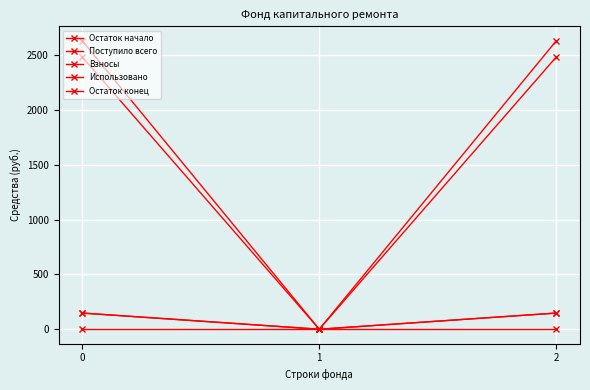

Reading left to right, what are all the values shown in this chart?

Остаток начало: 2485.1	0.0	2485.1
Поступило всего: 147.7	0.0	147.7
Взносы: 147.7	0.0	147.7
Использовано: 0.0	0.0	0.0
Остаток конец: 2632.8	0.0	2632.8